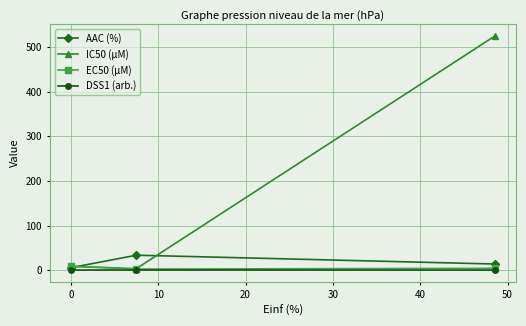

Which series has the largest total across all categories?

IC50 (µM)